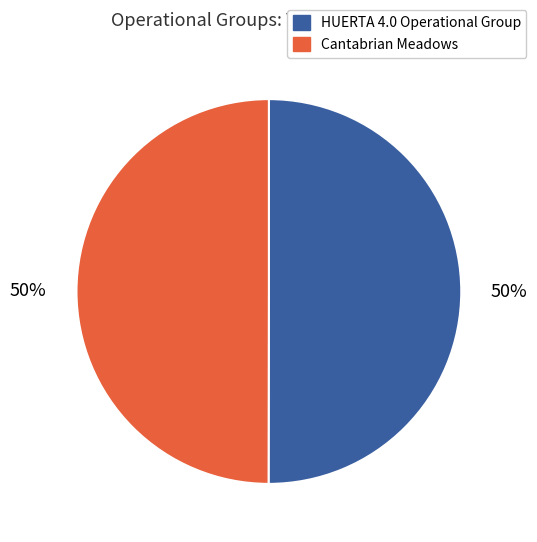

To the nearest percent, what portion does Cantabrian Meadows represent?

50%